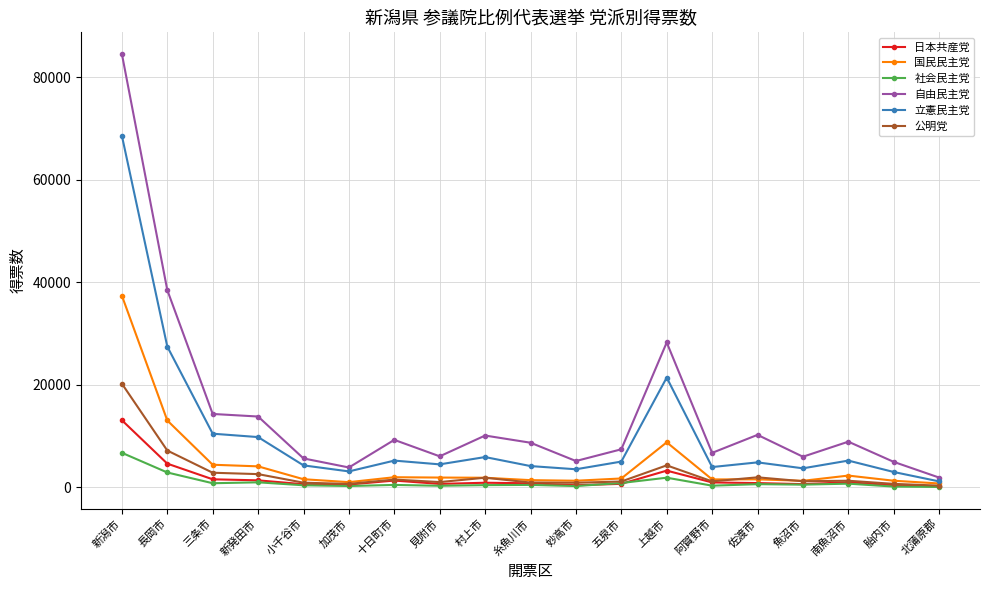

Between 新潟市 and 小千谷市, which series saw the biggest shift?

自由民主党